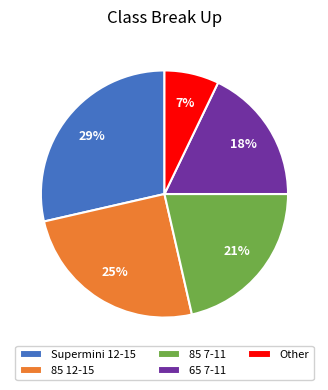

Combined, do 85 12-15 and Other account for over 50%?

No